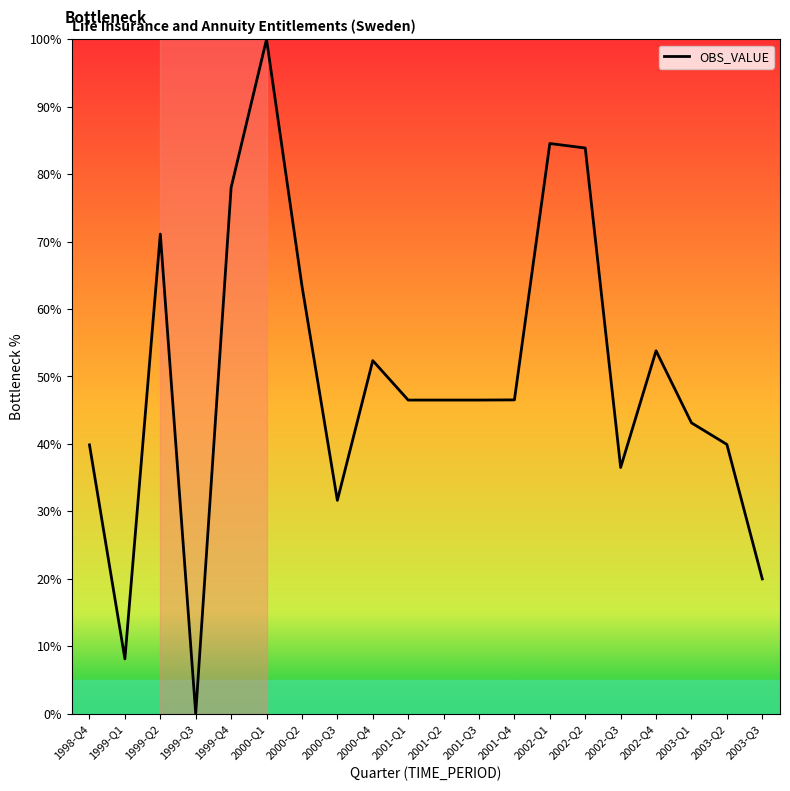

Does the chart have visible grid lines?

No